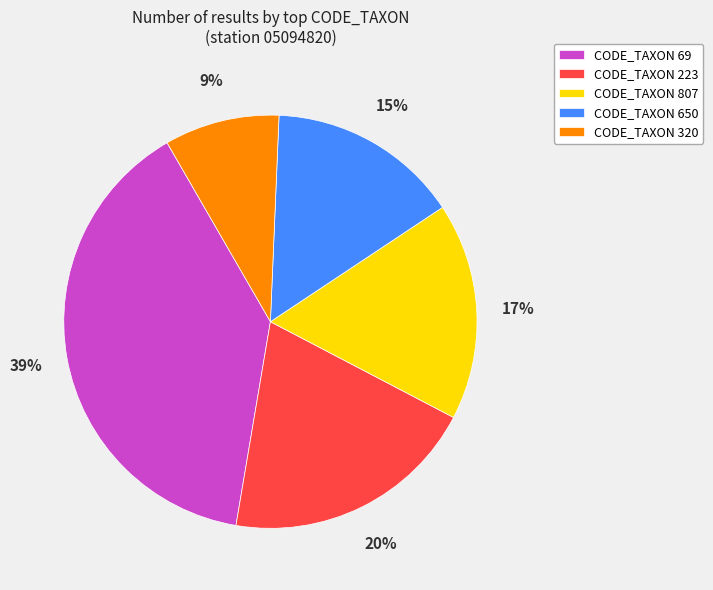

Count the number of slices in the pie.

5